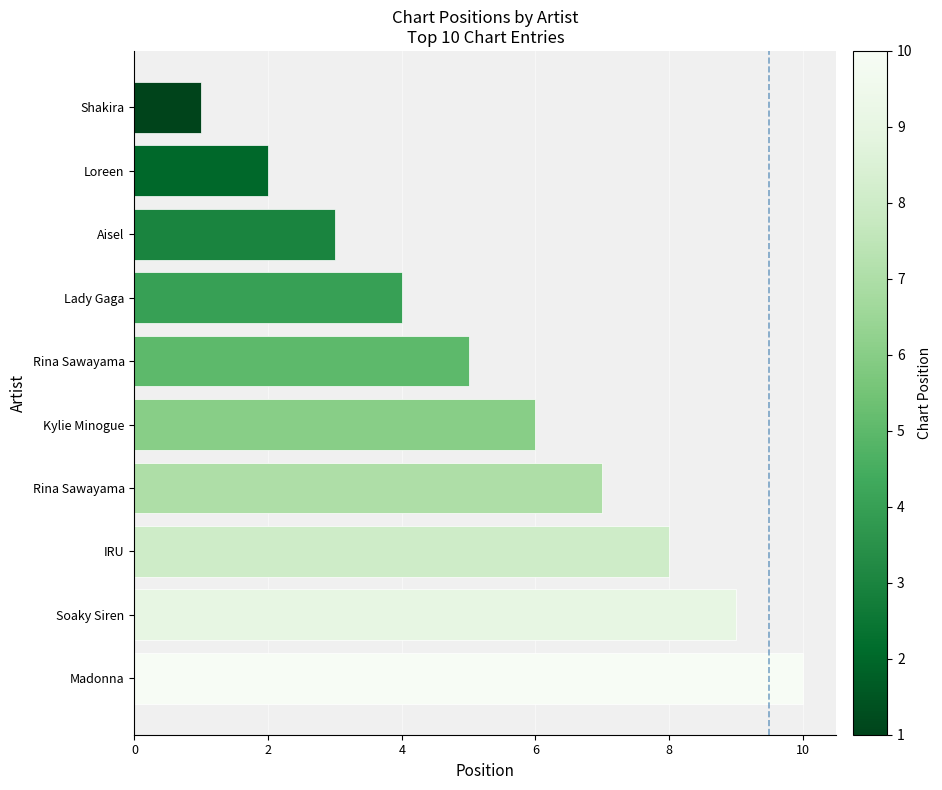

What is the difference between the maximum and minimum values?

9